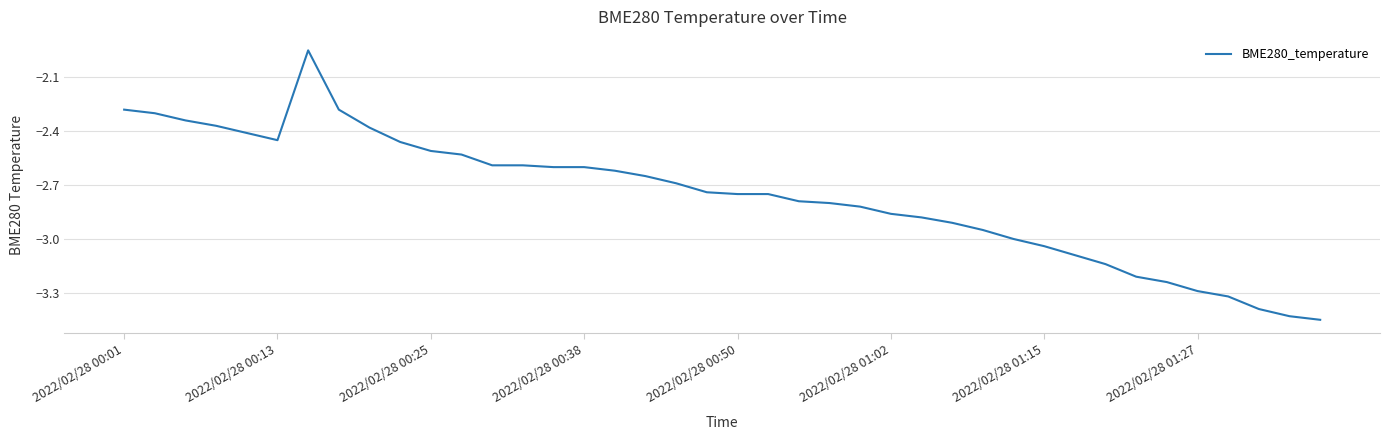

Count the number of values greater than -2.

1